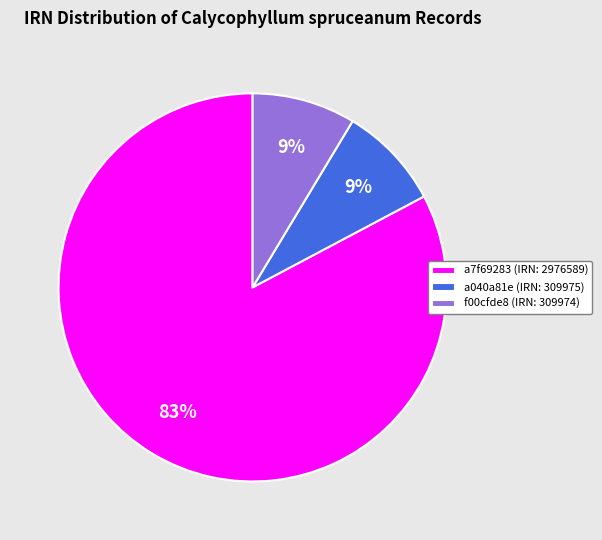

The f00cfde8 slice represents 2% of the pie. True or false?

False